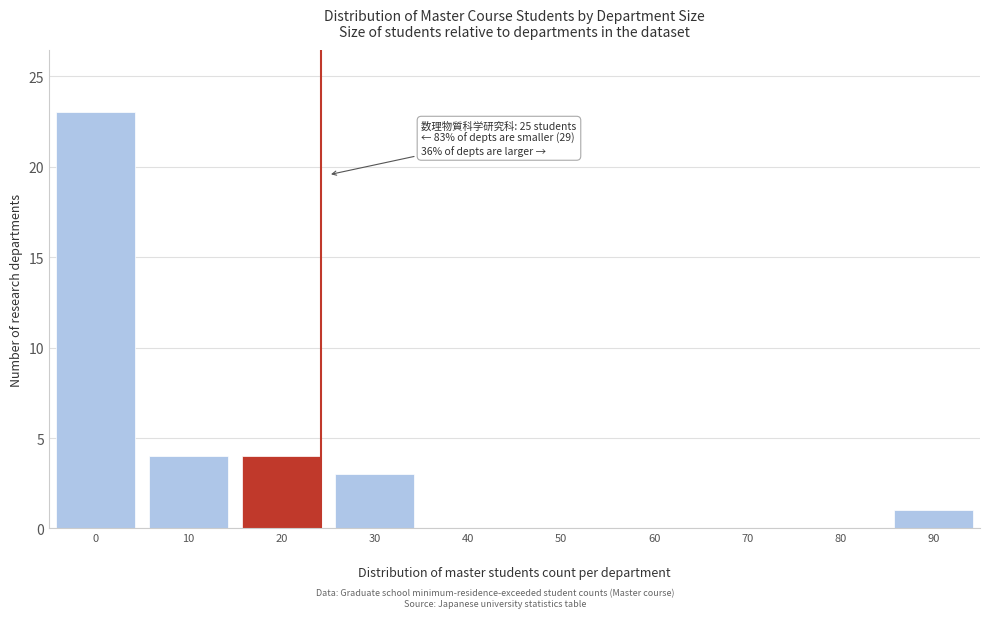

What is the sum of all values?

35